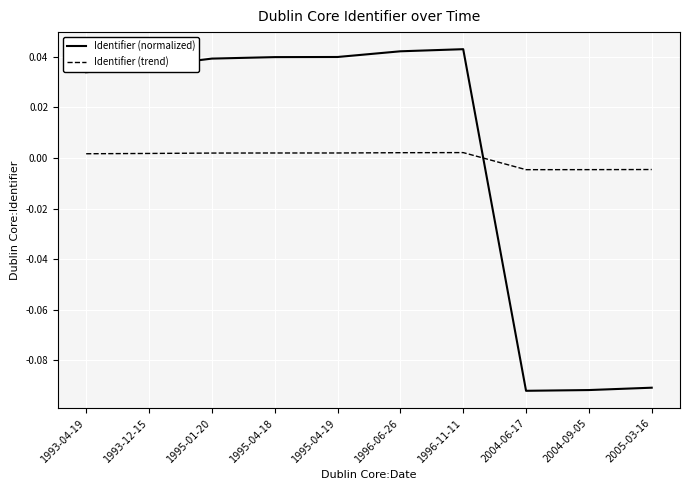

Rank the series at 2004-06-17 from lowest to highest value.

Identifier (normalized), Identifier (trend)